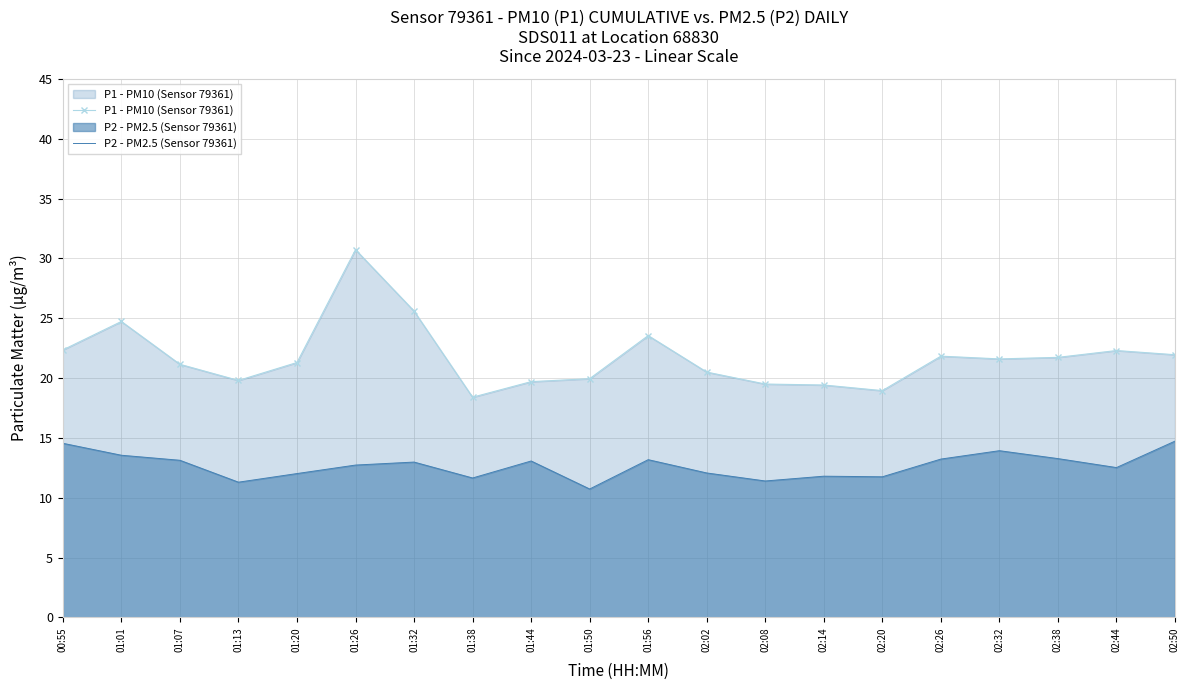

What is the minimum value shown in the chart?

10.7